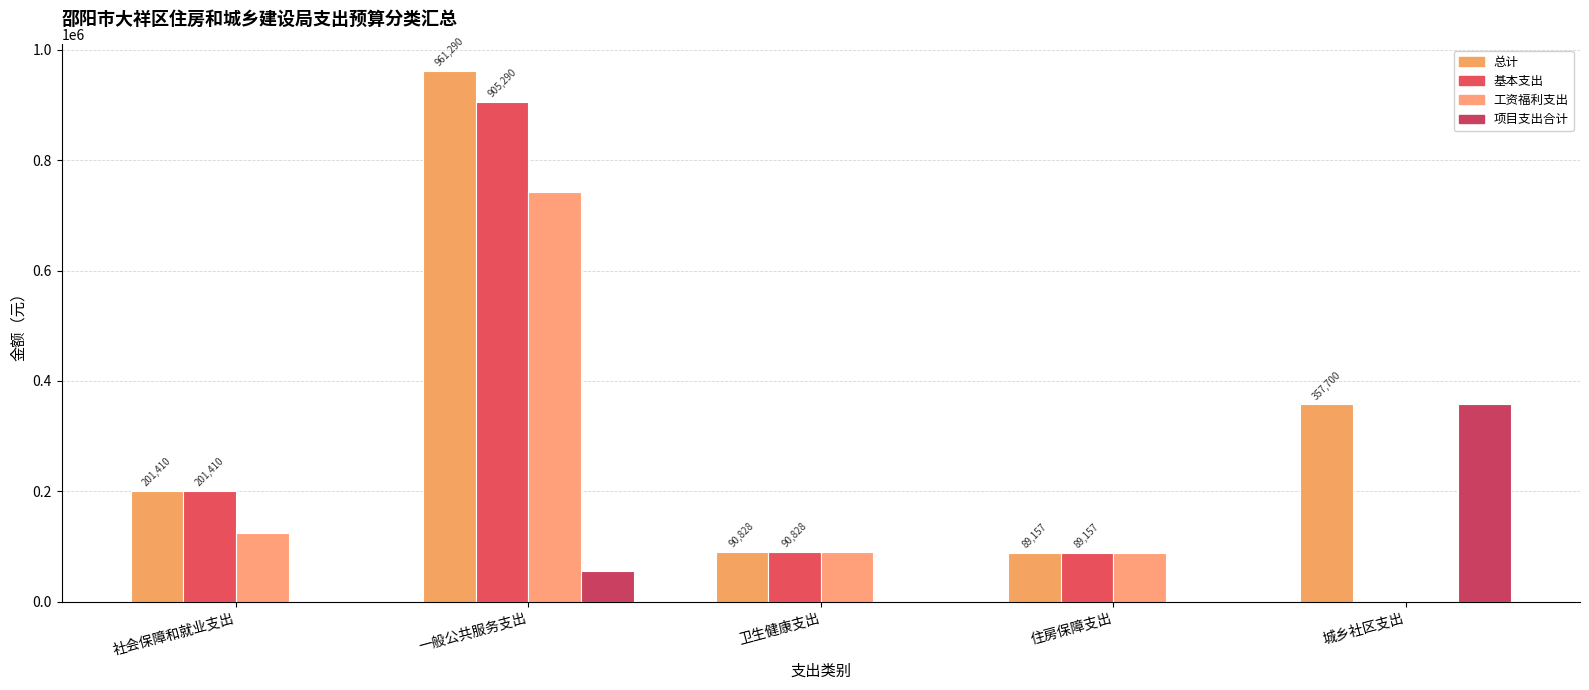

What is the label of the 1st bar from the right?

城乡社区支出